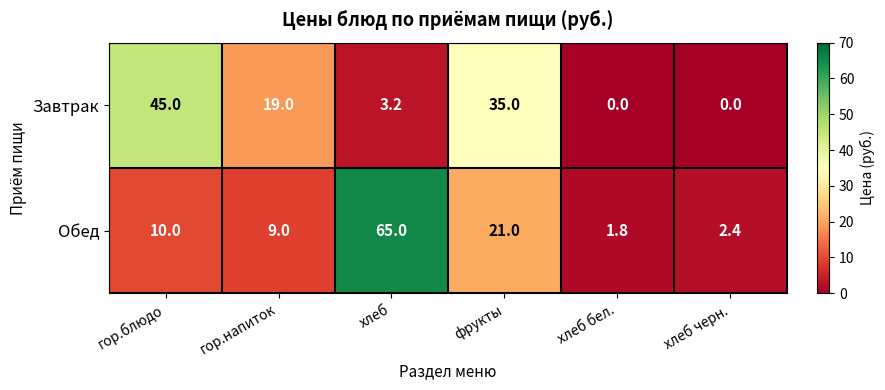

How many categories are shown in the chart?

6